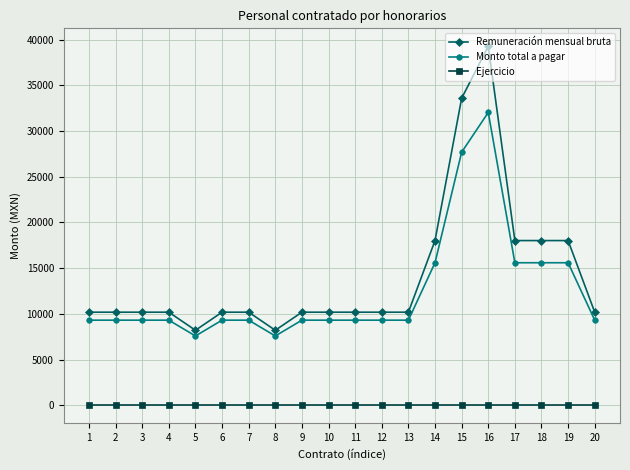

Where does the Remuneración mensual bruta series first go above 10179?

1